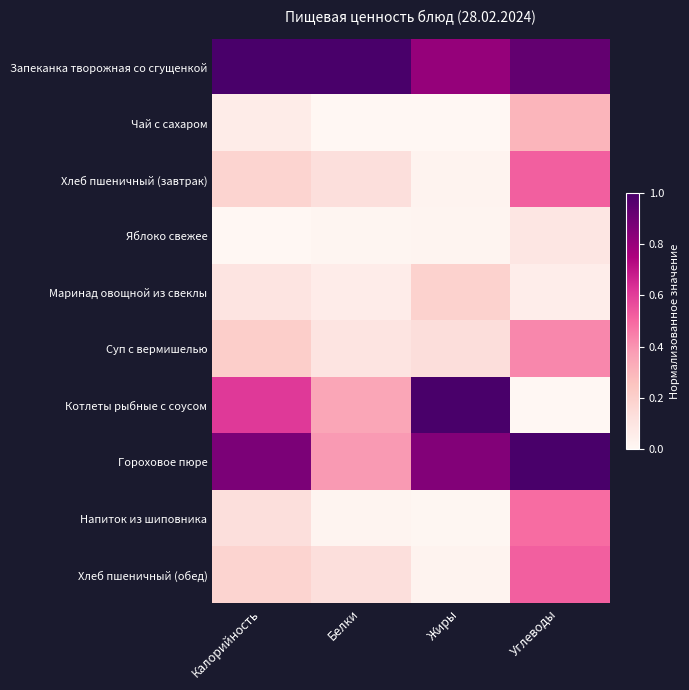

What is the difference between the highest and lowest values at Калорийность?

1.0